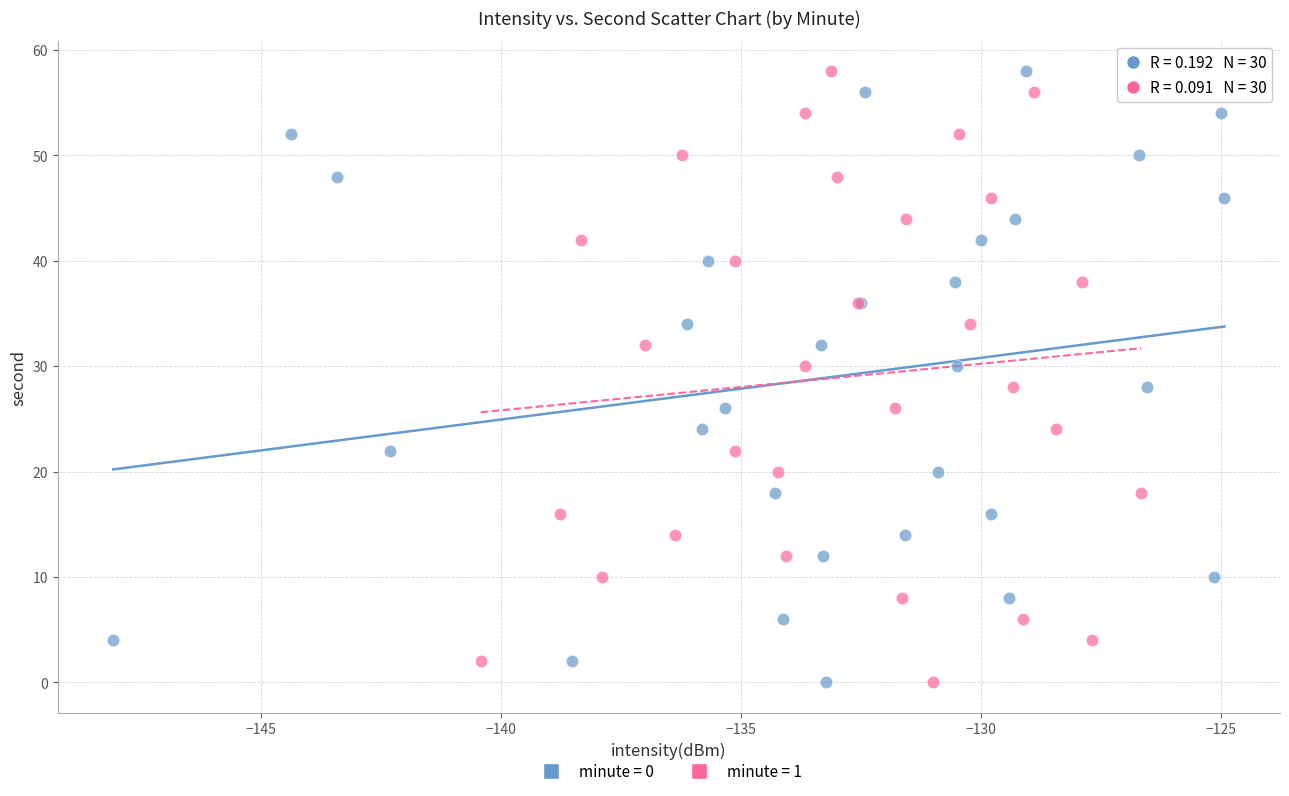

What are all the series names shown in the legend?

minute = 0, minute = 1